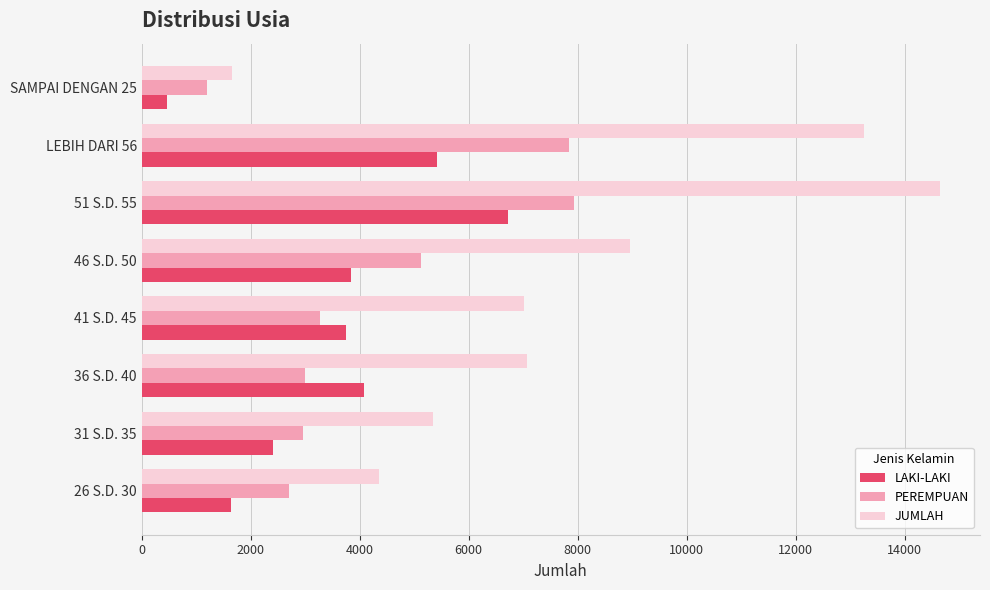

At which category is the sum across all series the highest?

51 S.D. 55